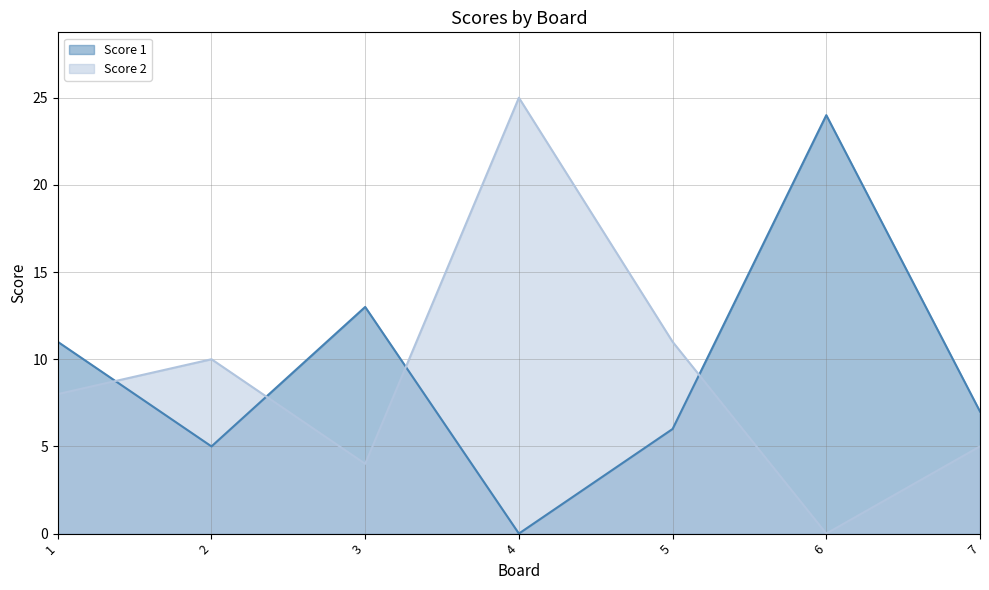

Is the value of Score 2 at 4 greater than the value of Score 1 at 5?

Yes